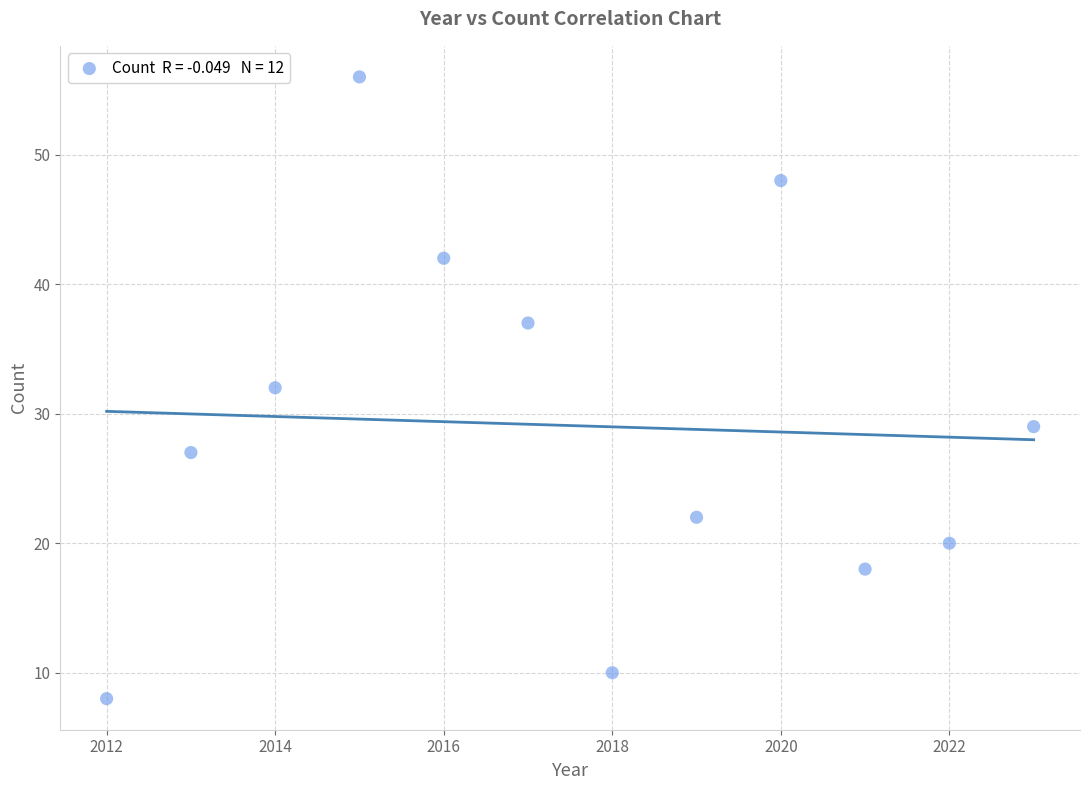

What is the range of Y values (max minus min)?

48